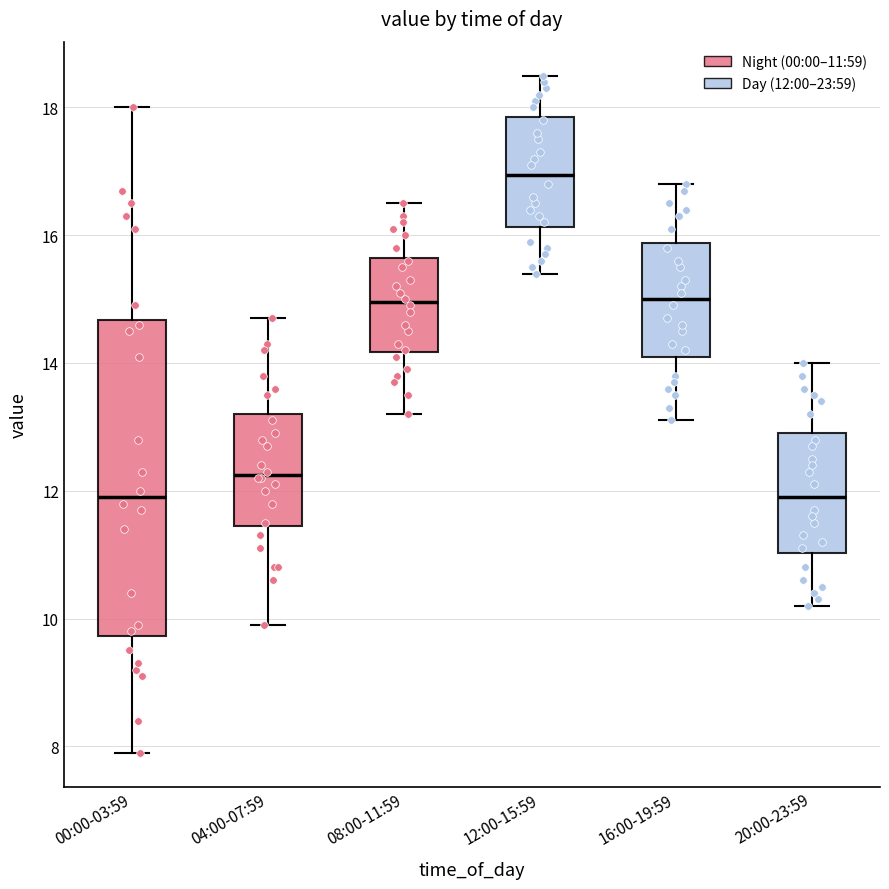

Which box has the highest median line?

12:00-15:59